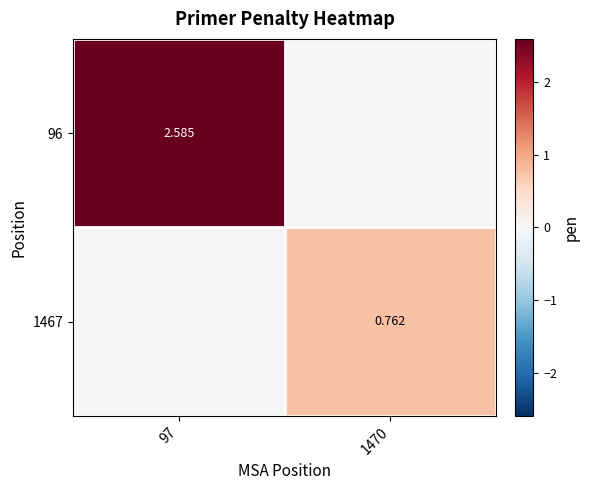

What is the greatest value displayed?

2.6